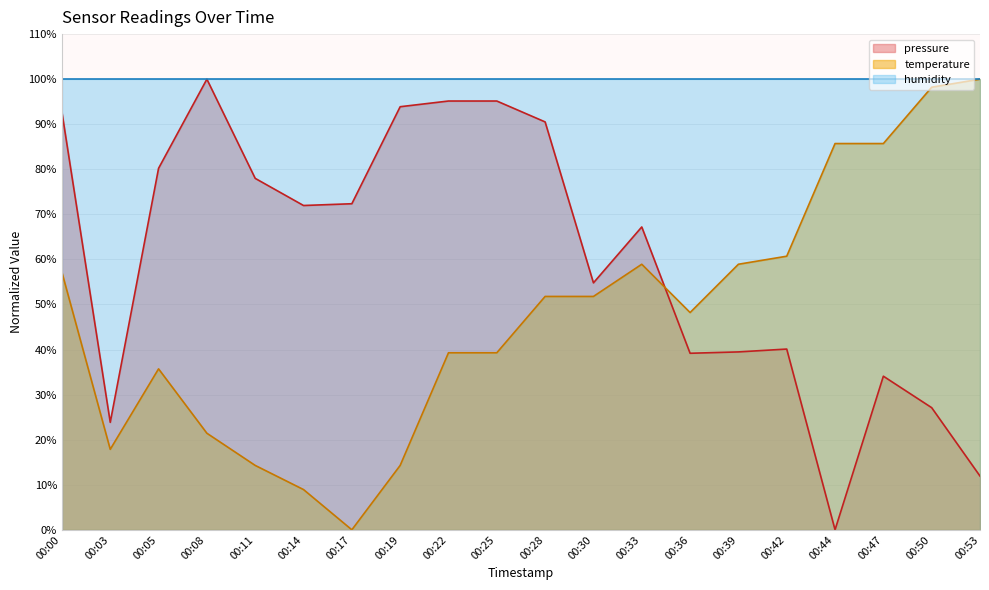

After their last crossing, which series has the higher values: temperature or pressure?

temperature